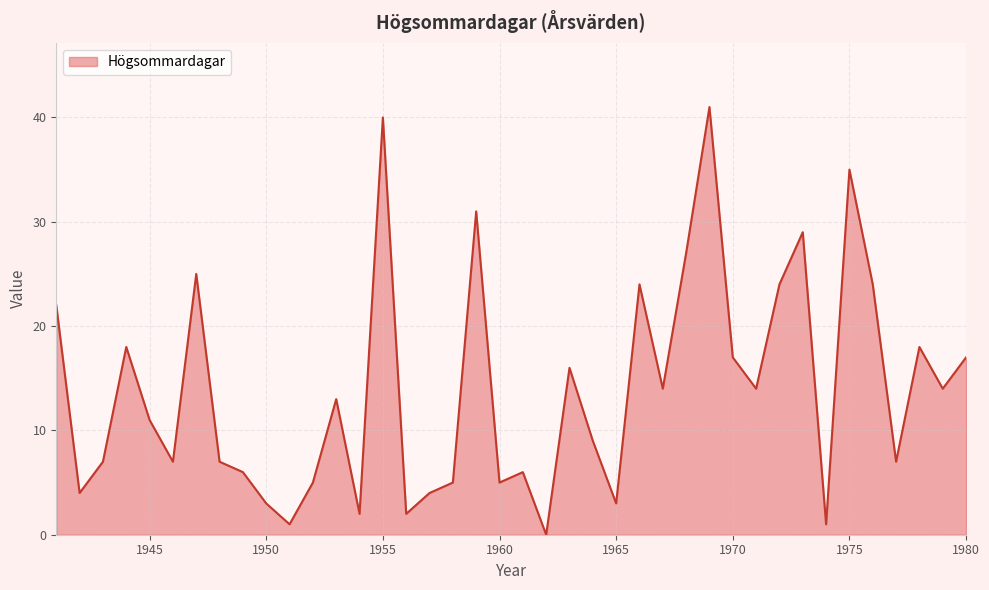

What is the difference between the maximum and minimum values?

41